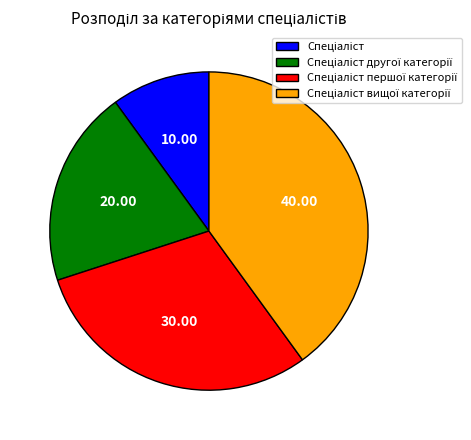

Does any single category account for the majority?

No